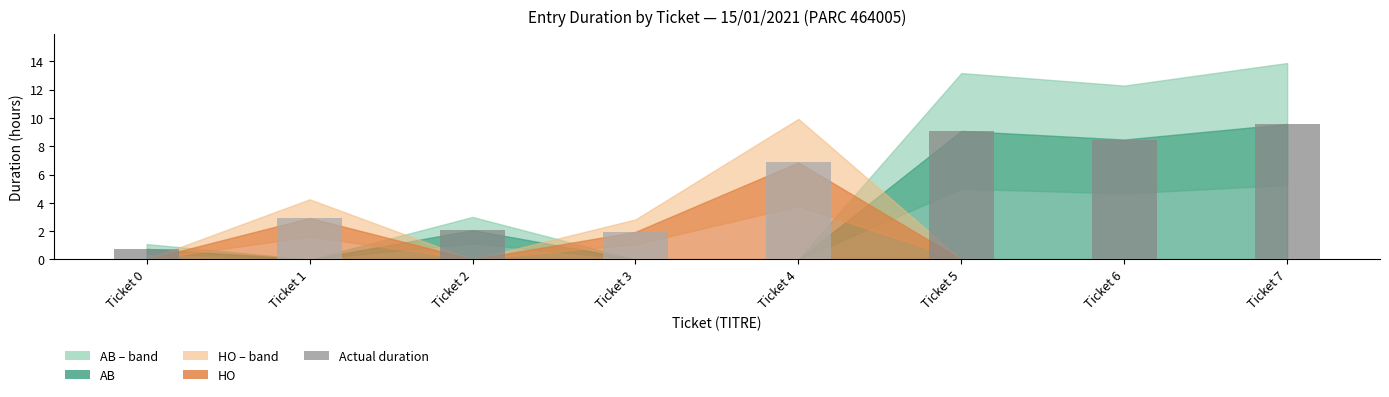

What is the sum of the values at Ticket 5 and Ticket 1?

12.0